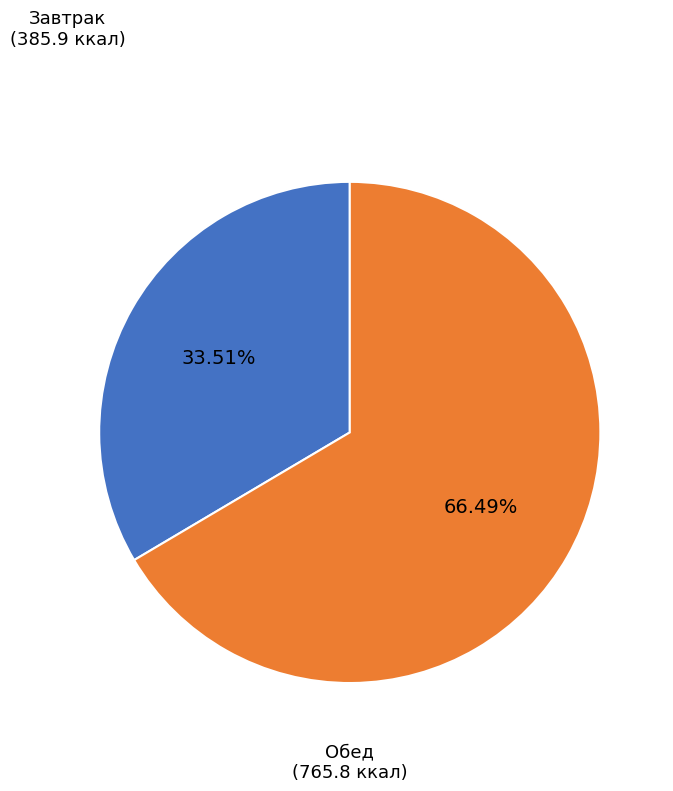

Does any single category account for the majority?

Yes